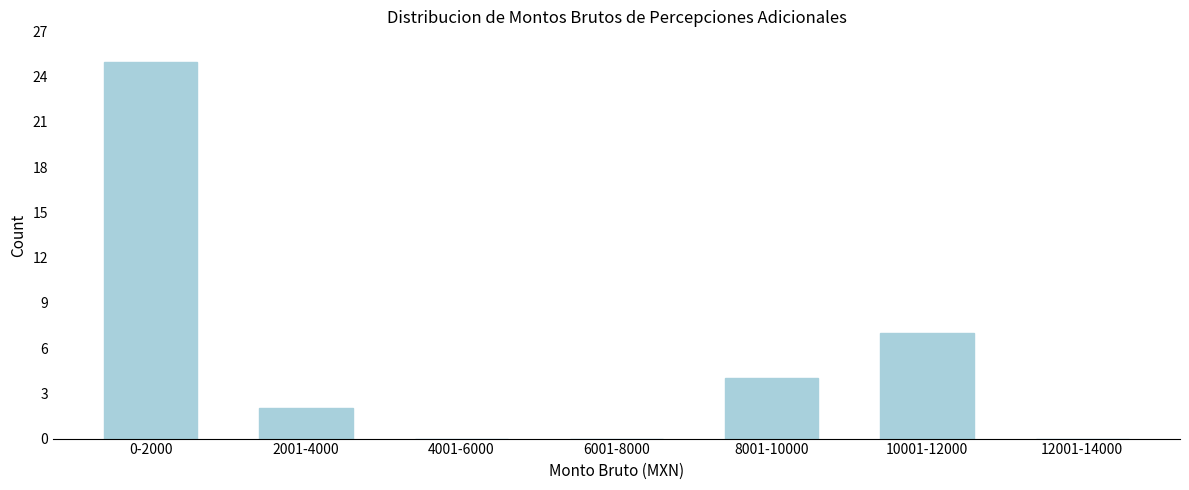

Reading right to left, transcribe all the data shown in this chart.

12001-14000=0	10001-12000=7	8001-10000=4	6001-8000=0	4001-6000=0	2001-4000=2	0-2000=25